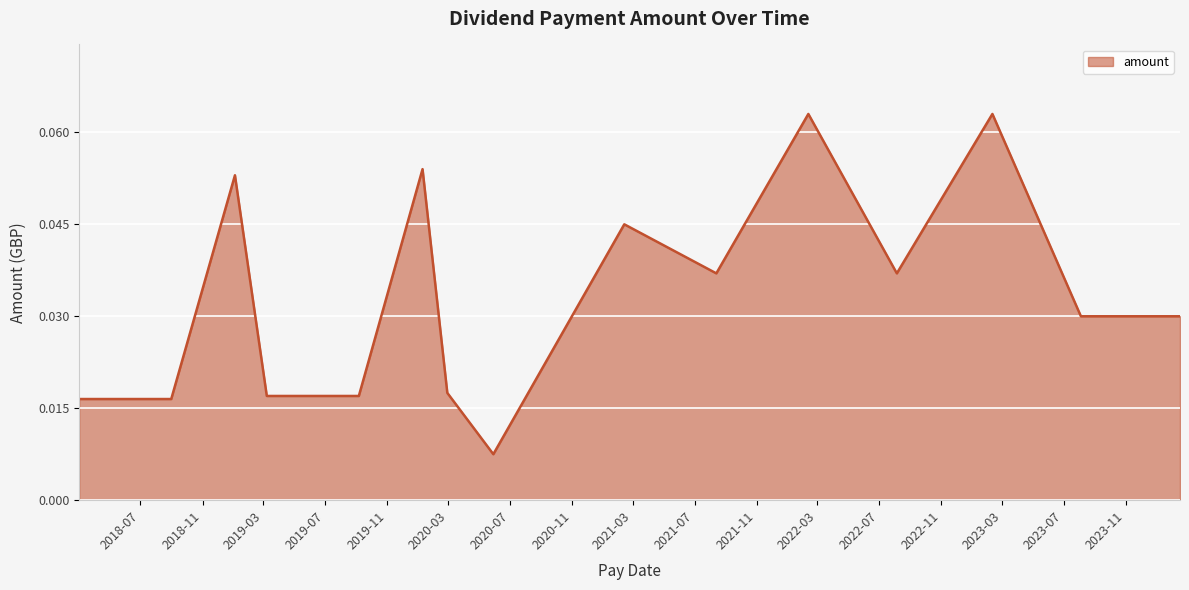

How many lines are shown in the chart?

1